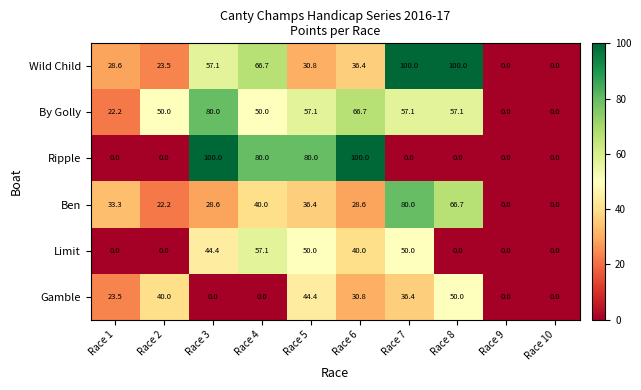

At which category is the sum across all series the highest?

Race 7